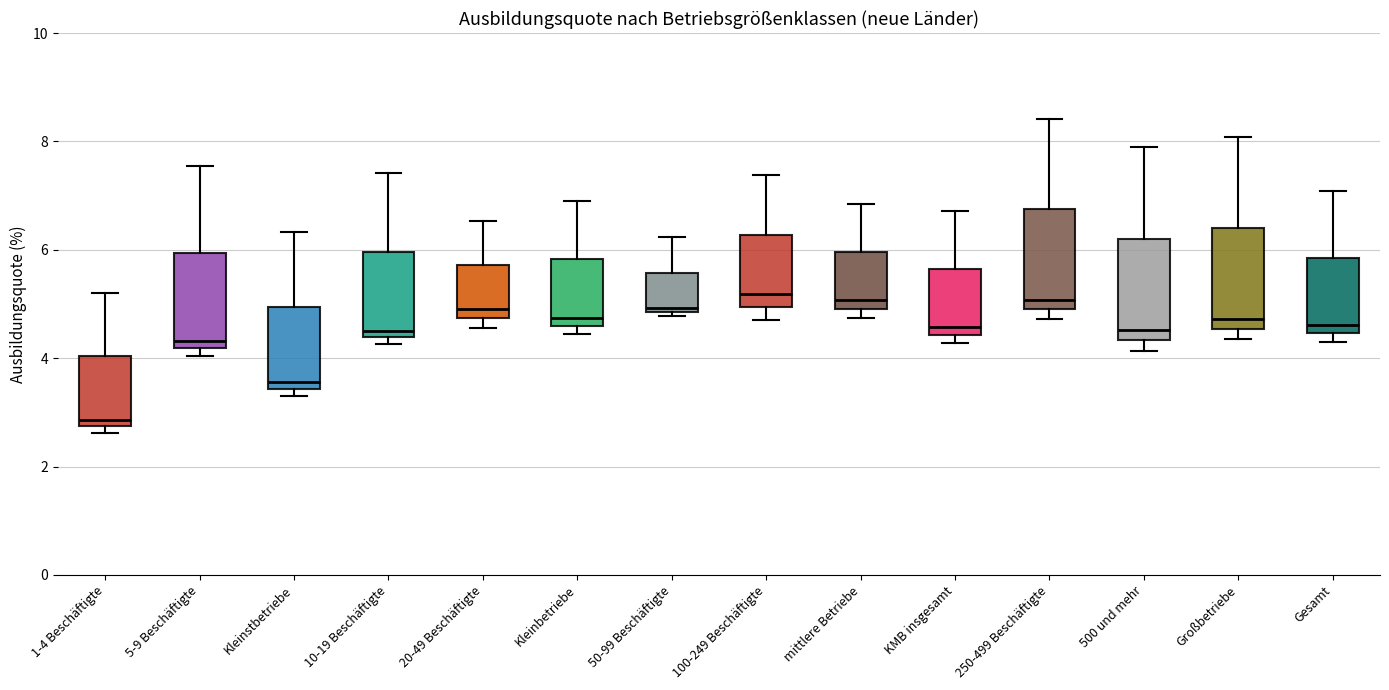

Which box has the lowest median line?

1-4 Beschäftigte